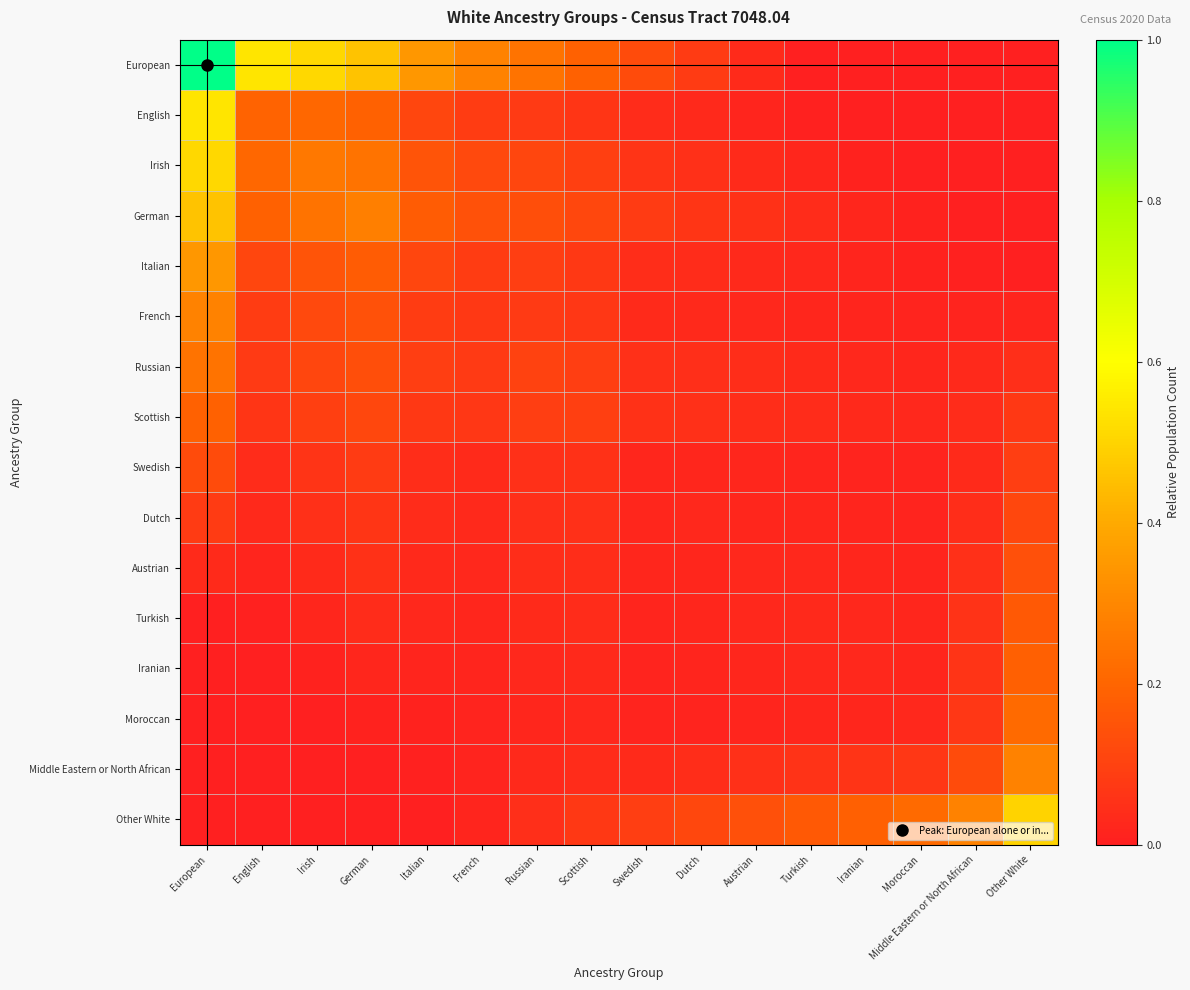

Reading right to left, what are all the values shown in this chart?

European: Other White=0.0	Middle Eastern or North African=0.0	Moroccan=0.0	Iranian=0.0	Turkish=0.0	Austrian=0.0	Dutch=0.1	Swedish=0.1	Scottish=0.2	Russian=0.2	French=0.3	Italian=0.3	German=0.5	Irish=0.5	English=0.5	European=1.0
English: Other White=0.0	Middle Eastern or North African=0.0	Moroccan=0.0	Iranian=0.0	Turkish=0.0	Austrian=0.0	Dutch=0.0	Swedish=0.0	Scottish=0.1	Russian=0.1	French=0.1	Italian=0.1	German=0.2	Irish=0.2	English=0.2	European=0.5
Irish: Other White=0.0	Middle Eastern or North African=0.0	Moroccan=0.0	Iranian=0.0	Turkish=0.0	Austrian=0.0	Dutch=0.0	Swedish=0.1	Scottish=0.1	Russian=0.1	French=0.1	Italian=0.1	German=0.2	Irish=0.3	English=0.2	European=0.5
German: Other White=0.0	Middle Eastern or North African=0.0	Moroccan=0.0	Iranian=0.0	Turkish=0.0	Austrian=0.1	Dutch=0.1	Swedish=0.1	Scottish=0.1	Russian=0.1	French=0.1	Italian=0.2	German=0.3	Irish=0.2	English=0.2	European=0.5
Italian: Other White=0.0	Middle Eastern or North African=0.0	Moroccan=0.0	Iranian=0.0	Turkish=0.0	Austrian=0.0	Dutch=0.0	Swedish=0.0	Scottish=0.1	Russian=0.1	French=0.1	Italian=0.1	German=0.2	Irish=0.1	English=0.1	European=0.3
French: Other White=0.0	Middle Eastern or North African=0.0	Moroccan=0.0	Iranian=0.0	Turkish=0.0	Austrian=0.0	Dutch=0.0	Swedish=0.0	Scottish=0.1	Russian=0.1	French=0.1	Italian=0.1	German=0.1	Irish=0.1	English=0.1	European=0.3
Russian: Other White=0.0	Middle Eastern or North African=0.0	Moroccan=0.0	Iranian=0.0	Turkish=0.0	Austrian=0.0	Dutch=0.0	Swedish=0.0	Scottish=0.1	Russian=0.1	French=0.1	Italian=0.1	German=0.1	Irish=0.1	English=0.1	European=0.2
Scottish: Other White=0.1	Middle Eastern or North African=0.0	Moroccan=0.0	Iranian=0.0	Turkish=0.0	Austrian=0.0	Dutch=0.0	Swedish=0.1	Scottish=0.1	Russian=0.1	French=0.1	Italian=0.1	German=0.1	Irish=0.1	English=0.1	European=0.2
Swedish: Other White=0.1	Middle Eastern or North African=0.0	Moroccan=0.0	Iranian=0.0	Turkish=0.0	Austrian=0.0	Dutch=0.0	Swedish=0.0	Scottish=0.1	Russian=0.0	French=0.0	Italian=0.0	German=0.1	Irish=0.1	English=0.0	European=0.1
Dutch: Other White=0.1	Middle Eastern or North African=0.0	Moroccan=0.0	Iranian=0.0	Turkish=0.0	Austrian=0.0	Dutch=0.0	Swedish=0.0	Scottish=0.0	Russian=0.0	French=0.0	Italian=0.0	German=0.1	Irish=0.0	English=0.0	European=0.1
Austrian: Other White=0.1	Middle Eastern or North African=0.0	Moroccan=0.0	Iranian=0.0	Turkish=0.0	Austrian=0.0	Dutch=0.0	Swedish=0.0	Scottish=0.0	Russian=0.0	French=0.0	Italian=0.0	German=0.1	Irish=0.0	English=0.0	European=0.0
Turkish: Other White=0.2	Middle Eastern or North African=0.1	Moroccan=0.0	Iranian=0.0	Turkish=0.0	Austrian=0.0	Dutch=0.0	Swedish=0.0	Scottish=0.0	Russian=0.0	French=0.0	Italian=0.0	German=0.0	Irish=0.0	English=0.0	European=0.0
Iranian: Other White=0.2	Middle Eastern or North African=0.1	Moroccan=0.0	Iranian=0.0	Turkish=0.0	Austrian=0.0	Dutch=0.0	Swedish=0.0	Scottish=0.0	Russian=0.0	French=0.0	Italian=0.0	German=0.0	Irish=0.0	English=0.0	European=0.0
Moroccan: Other White=0.2	Middle Eastern or North African=0.1	Moroccan=0.0	Iranian=0.0	Turkish=0.0	Austrian=0.0	Dutch=0.0	Swedish=0.0	Scottish=0.0	Russian=0.0	French=0.0	Italian=0.0	German=0.0	Irish=0.0	English=0.0	European=0.0
Middle Eastern or North African: Other White=0.3	Middle Eastern or North African=0.1	Moroccan=0.1	Iranian=0.1	Turkish=0.1	Austrian=0.0	Dutch=0.0	Swedish=0.0	Scottish=0.0	Russian=0.0	French=0.0	Italian=0.0	German=0.0	Irish=0.0	English=0.0	European=0.0
Other White: Other White=0.5	Middle Eastern or North African=0.3	Moroccan=0.2	Iranian=0.2	Turkish=0.2	Austrian=0.1	Dutch=0.1	Swedish=0.1	Scottish=0.1	Russian=0.0	French=0.0	Italian=0.0	German=0.0	Irish=0.0	English=0.0	European=0.0